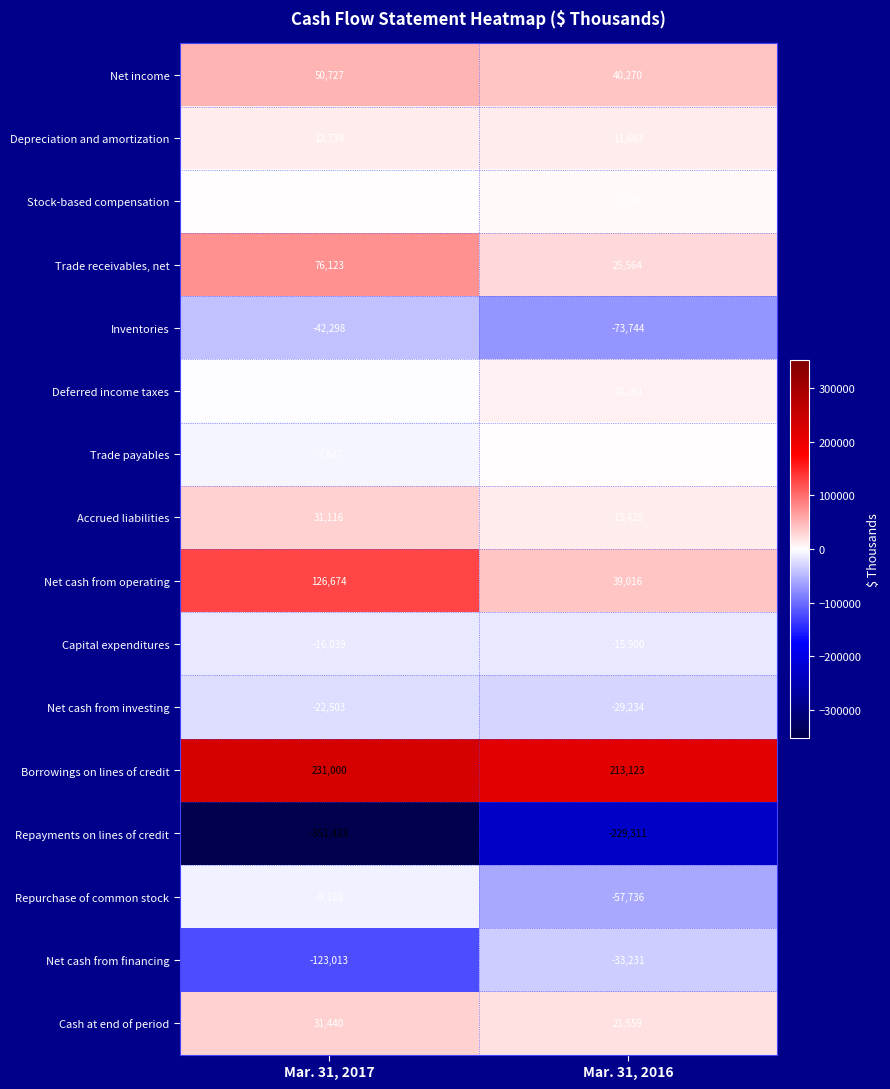

Which series has the largest range (max minus min)?

Repayments on lines of credit